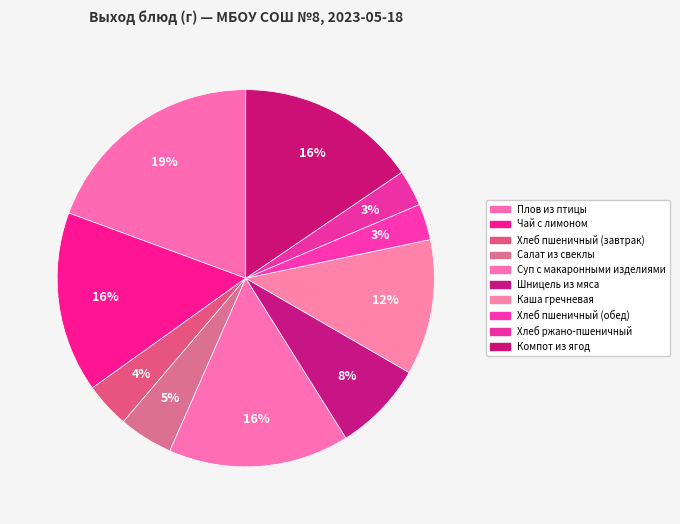

To the nearest percent, what percentage of the pie is Хлеб ржано-пшеничный?

3%